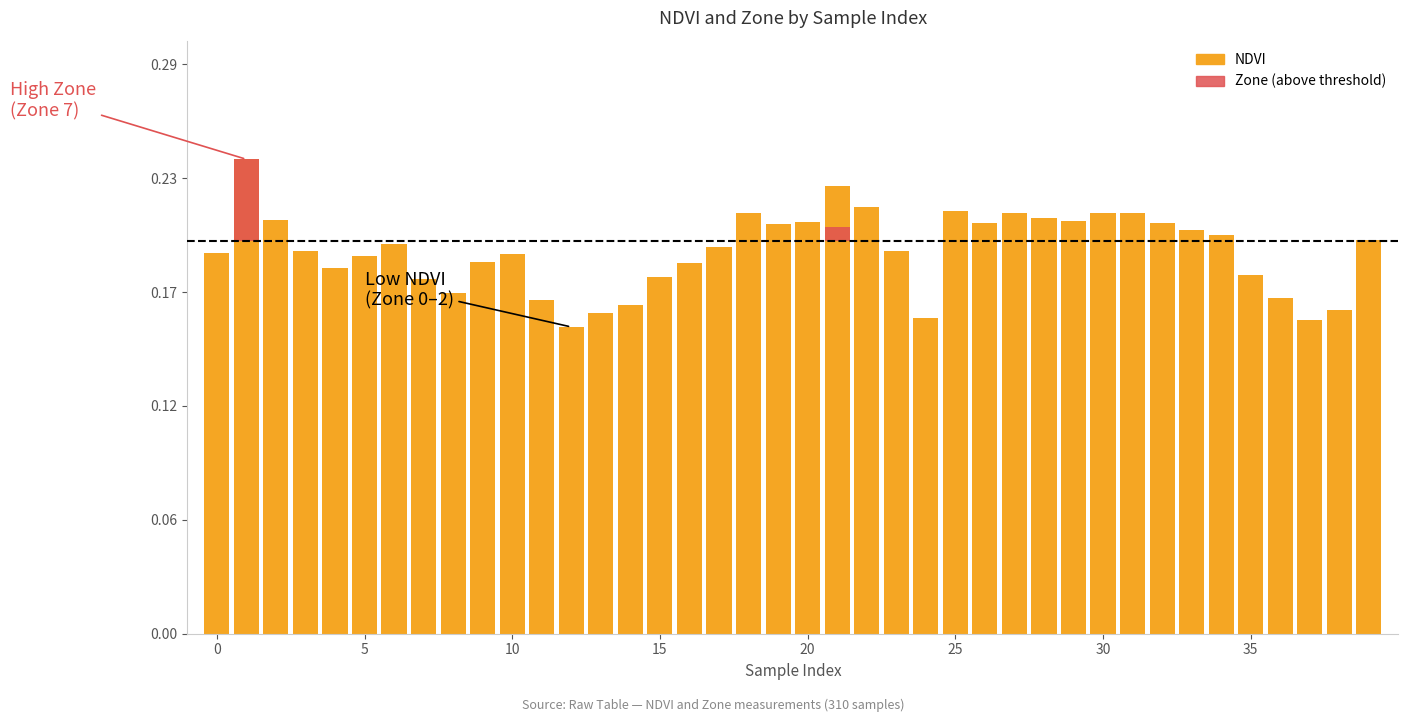

True or false: the data shows 0.2 at 9.

True